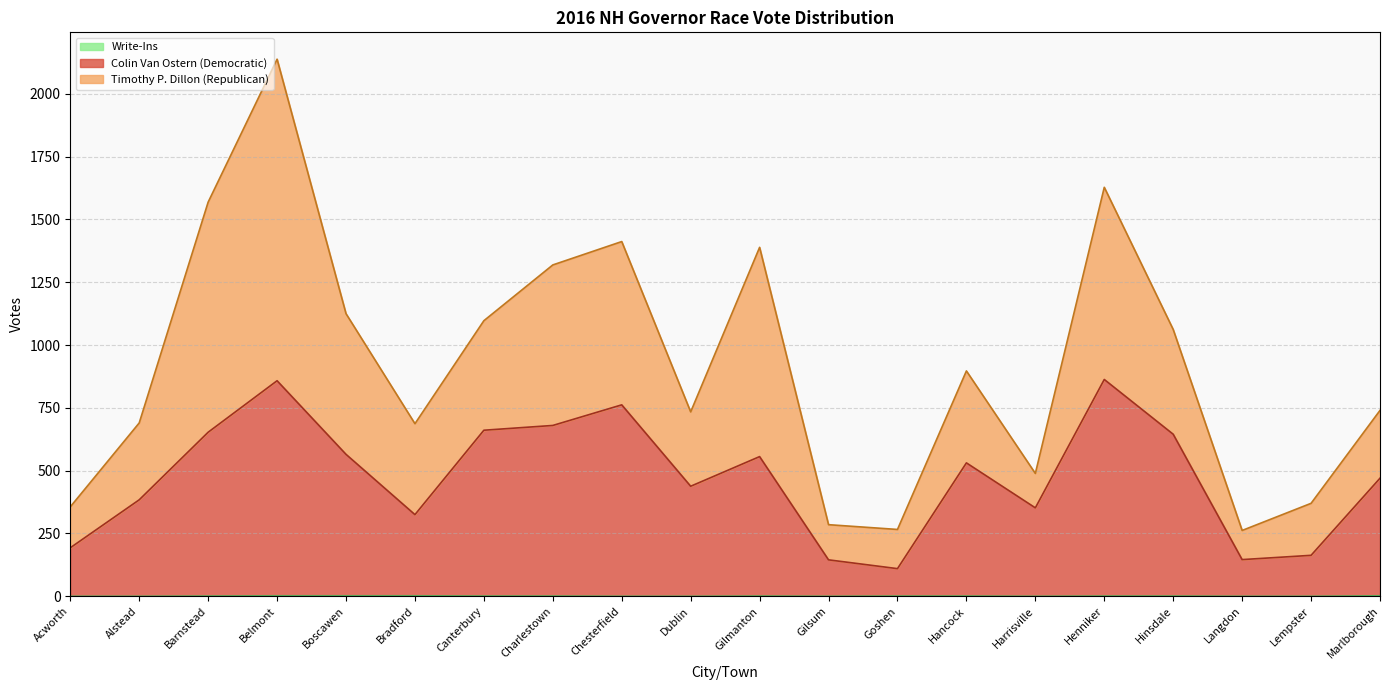

At which category does Write-Ins reach its first local peak?

Gilmanton